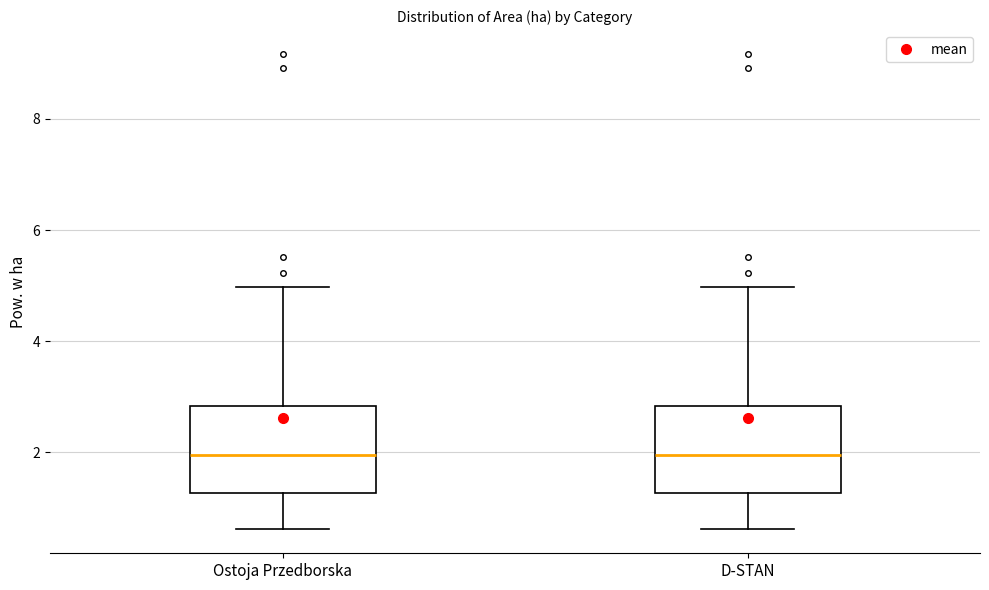

Reading left to right, transcribe this box plot: for each box, give where its median line is, the range the box spans, and where its two whiskers end, as read against the y-axis. The values are not printed on the chart, so give them approximately, as read against the axis.

Ostoja Przedborska: median 2.0, box 1.2 to 2.8, whiskers 0.6 to 5.0
D-STAN: median 2.0, box 1.2 to 2.8, whiskers 0.6 to 5.0